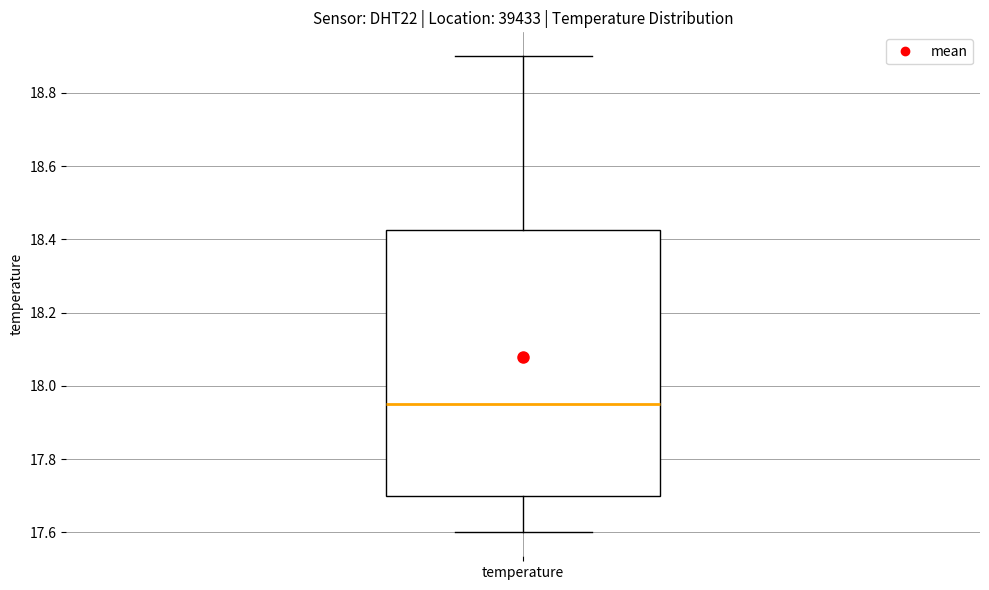

Transcribe this box plot: give where the median line is, the range the box spans, and where the two whiskers end, as read against the y-axis. The values are not printed on the chart, so give them approximately, as read against the axis.

median 17.96, box 17.70 to 18.42, whiskers 17.60 to 18.90